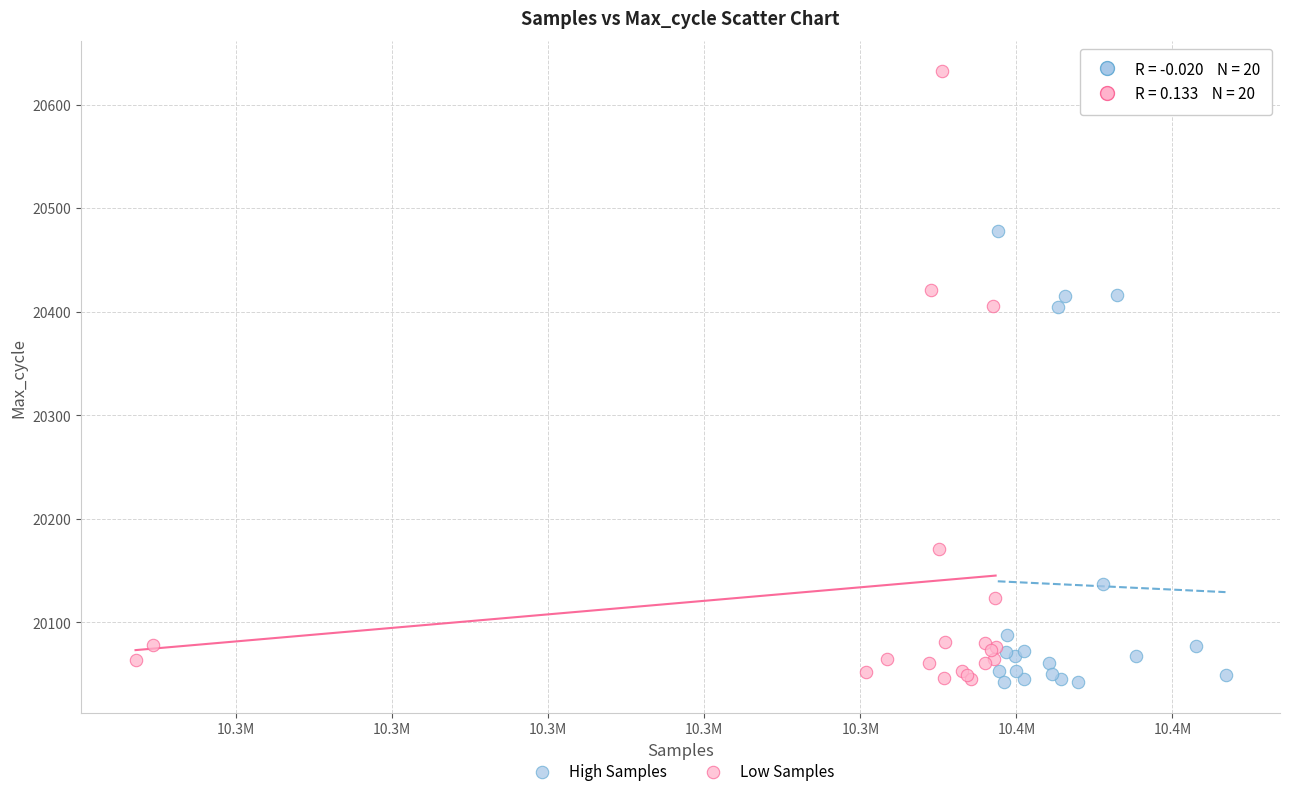

Which series has the widest spread of Y values?

Low Samples